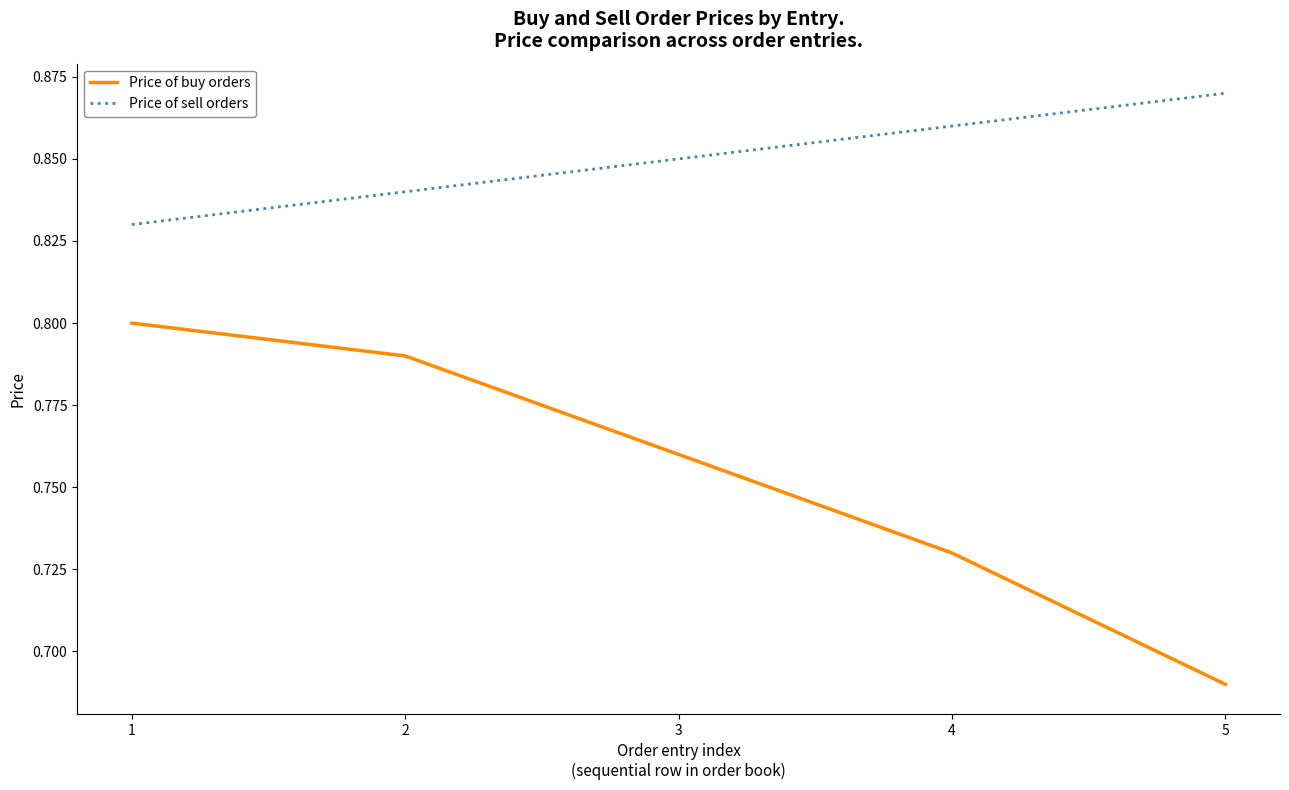

Which series has the largest total across all categories?

Price of sell orders